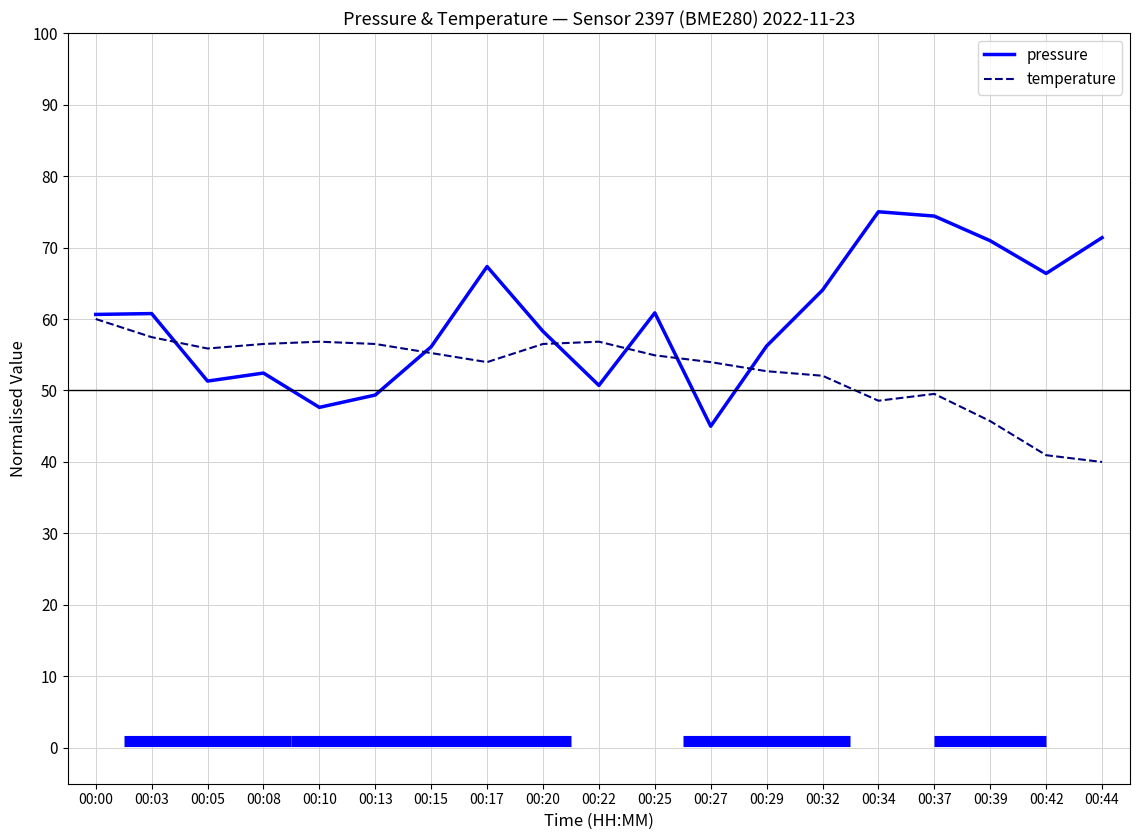

Is the value of temperature at 00:42 greater than the value of pressure at 00:39?

No